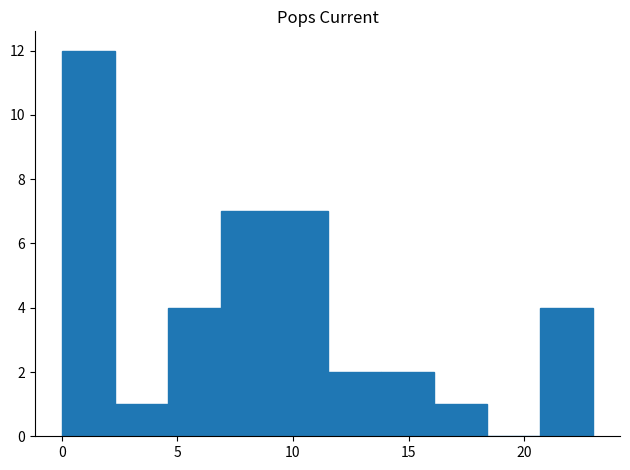

Reading left to right, transcribe this chart: for each bar, give the range it covers on the x-axis and its height. Neither the bar edges nor the heights are printed on the chart, so give them approximately, as read against the axes.

0.0 to 2.3: 12
2.3 to 4.6: 1
4.6 to 6.9: 4
6.9 to 9.2: 7
9.2 to 11.5: 7
11.5 to 13.8: 2
13.8 to 16.1: 2
16.1 to 18.4: 1
18.4 to 20.7: 0
20.7 to 23.0: 4